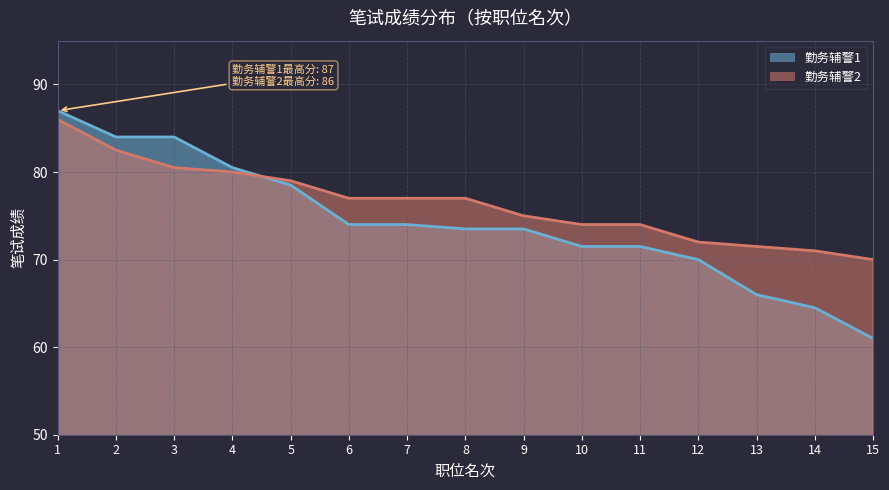

Where do 勤务辅警1 and 勤务辅警2 first cross each other?

4 and 5